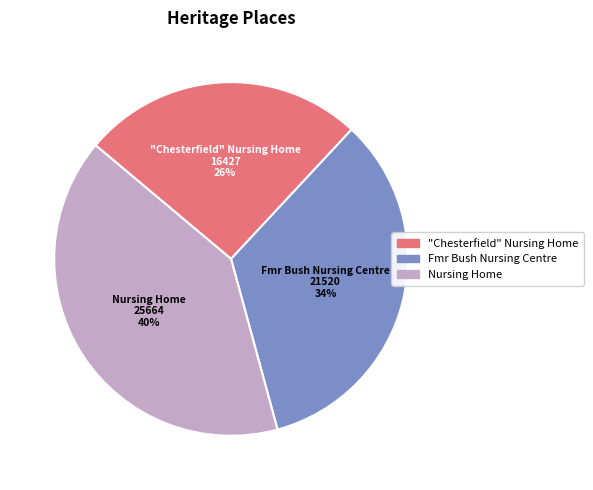

What is the ratio of the value at "Chesterfield" Nursing Home to the value at Fmr Bush Nursing Centre?

0.8